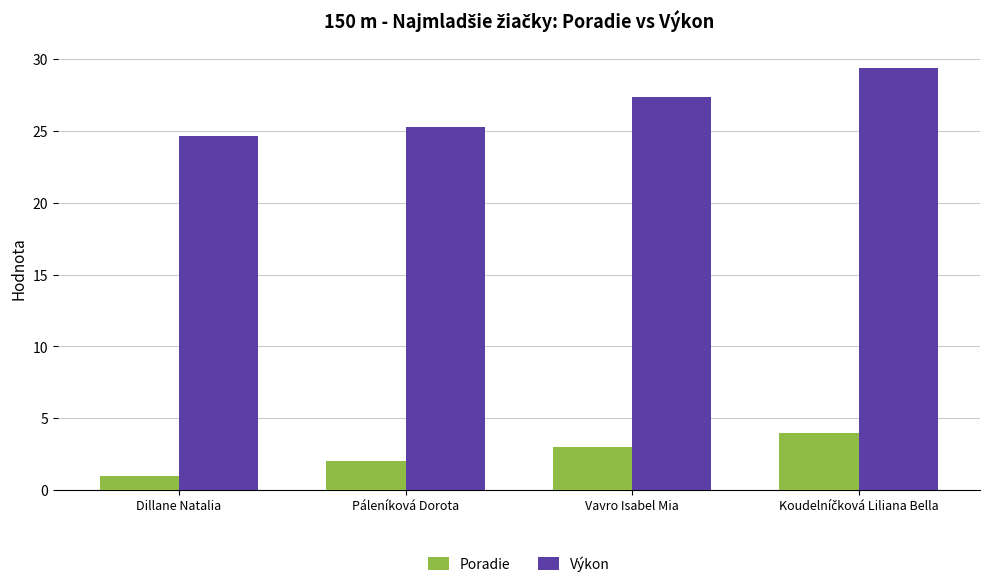

Reading left to right, list all the values displayed in this chart.

Poradie: 1.0	2.0	3.0	4.0
Výkon: 24.6	25.3	27.4	29.4